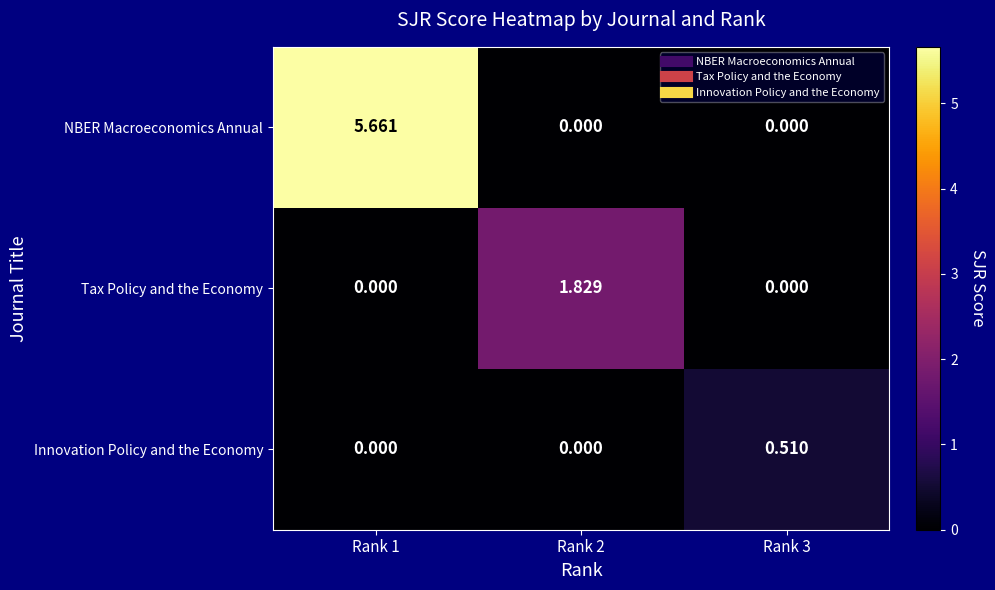

Which series has the largest total across all categories?

NBER Macroeconomics Annual